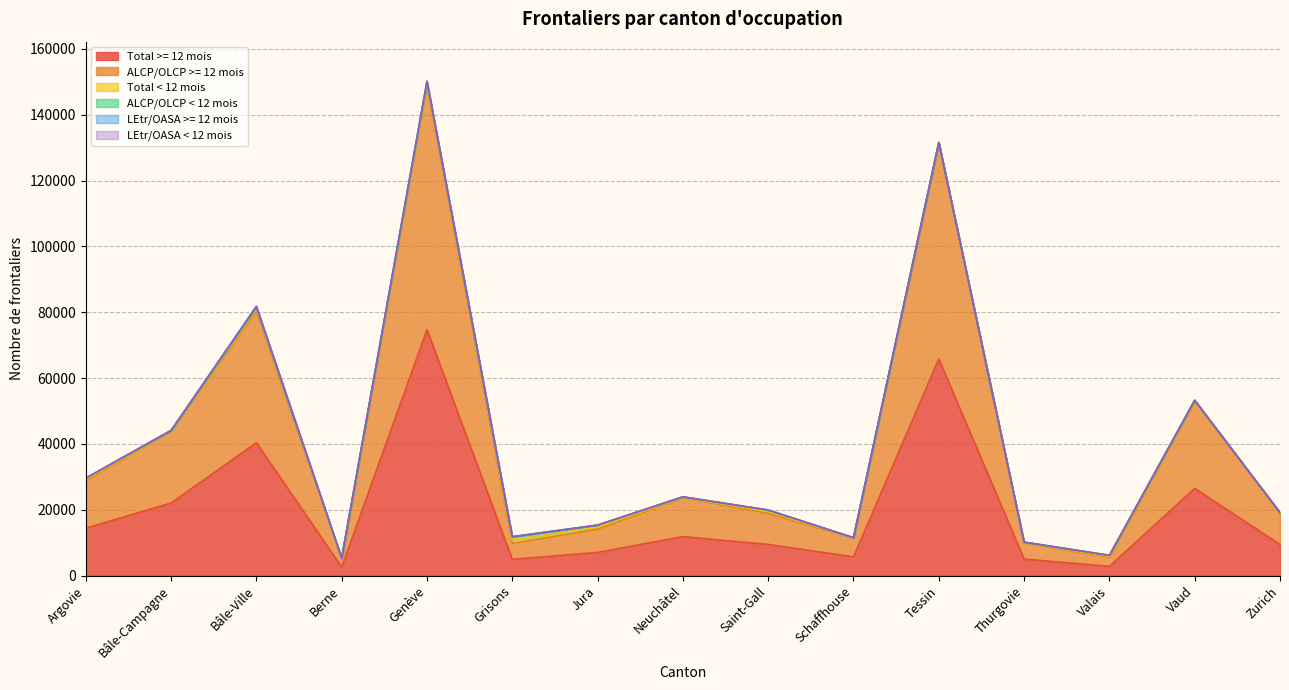

How many values in the ALCP/OLCP >= 12 mois series exceed 9452?

7